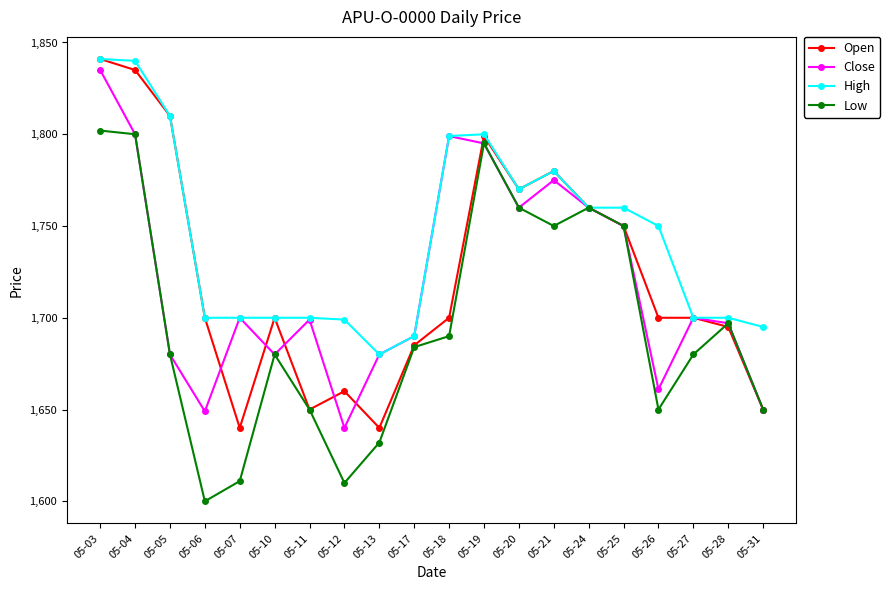

Between 05-12 and 05-25, which series saw the biggest shift?

Low